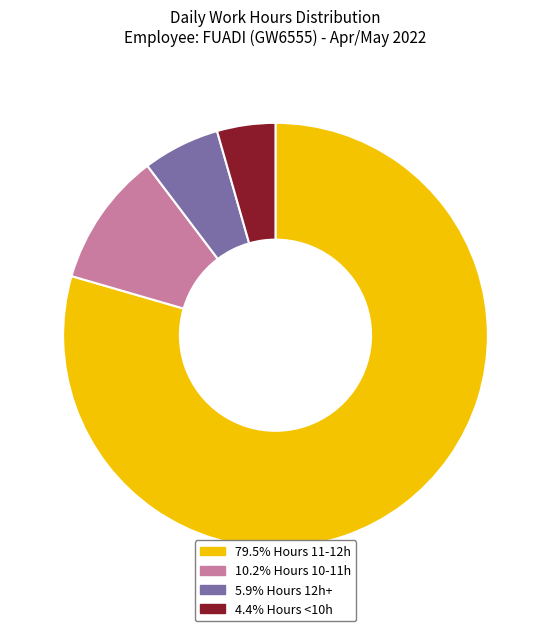

Does 10.2% Hours 10-11h represent more than half of the total?

No